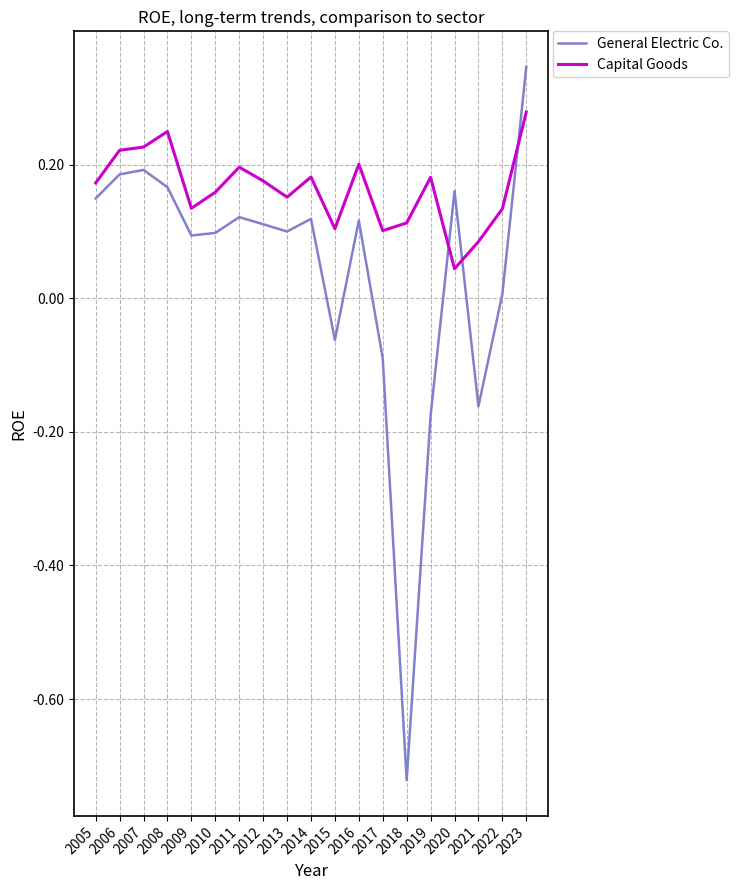

At 2021, list the series in order from smallest to largest.

General Electric Co., Capital Goods